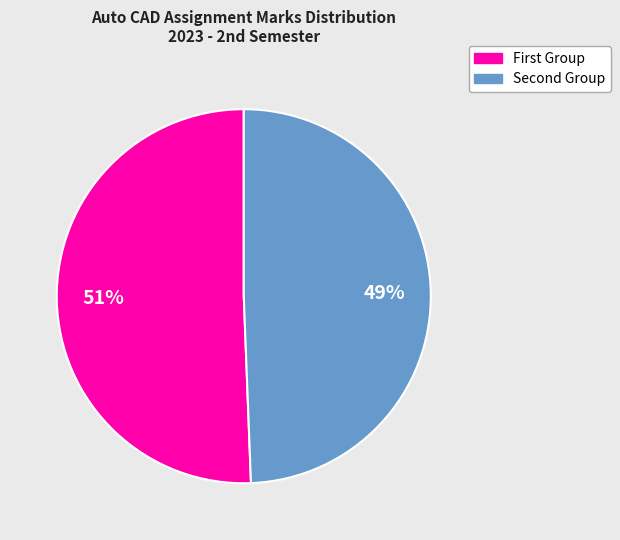

Count the number of slices in the pie.

2